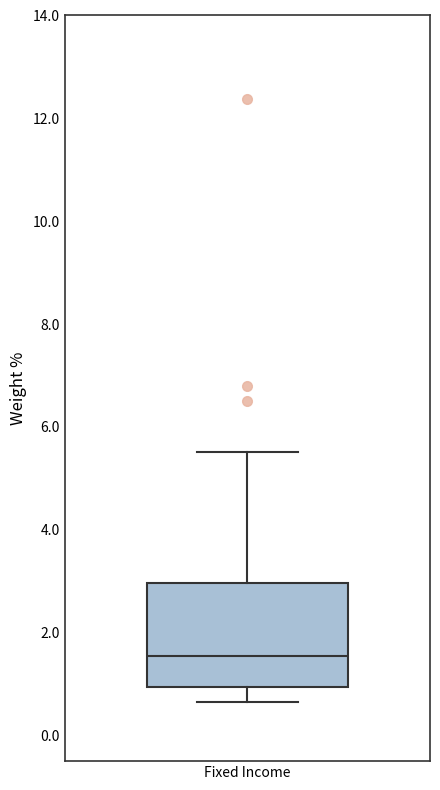

Transcribe this box plot: give where the median line is, the range the box spans, and where the two whiskers end, as read against the y-axis. The values are not printed on the chart, so give them approximately, as read against the axis.

median 1.6, box 1.0 to 3.0, whiskers 0.6 to 5.6